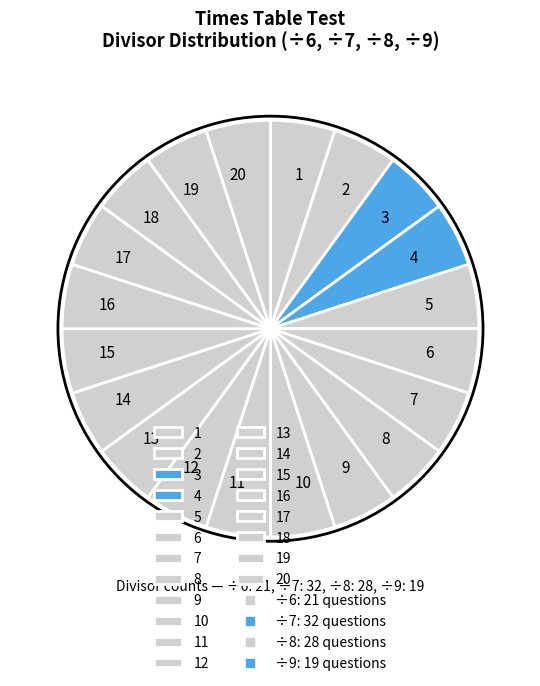

Is there any slice that represents more than half of the pie?

No